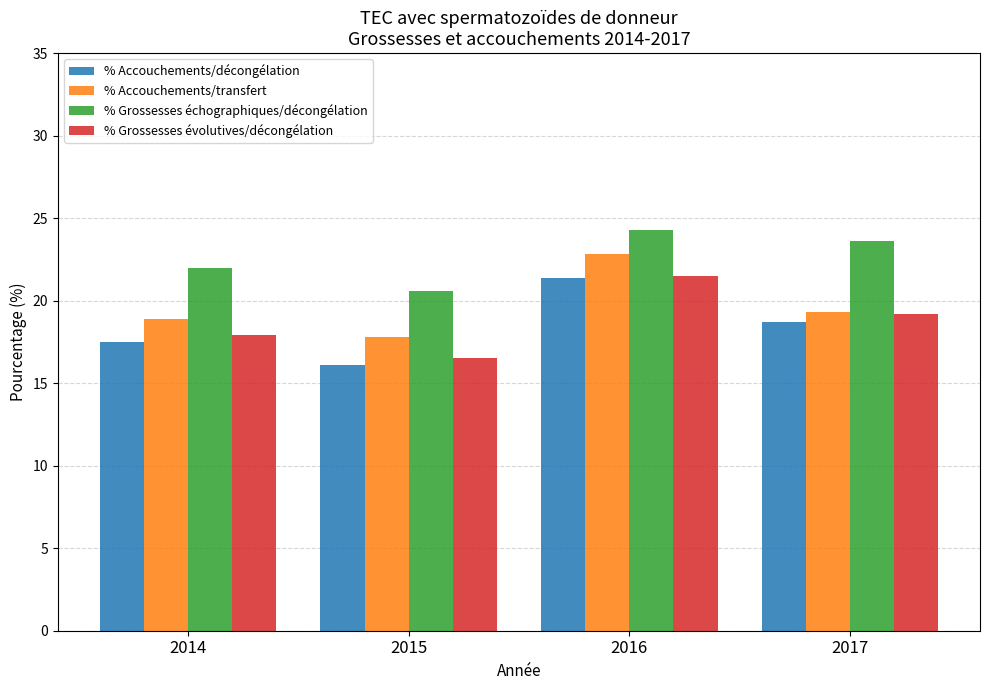

Reading left to right, transcribe all the data shown in this chart.

% Accouchements/décongélation: 2014=17.5	2015=16.1	2016=21.4	2017=18.7
% Accouchements/transfert: 2014=18.9	2015=17.8	2016=22.8	2017=19.3
% Grossesses échographiques/décongélation: 2014=22.0	2015=20.6	2016=24.3	2017=23.6
% Grossesses évolutives/décongélation: 2014=17.9	2015=16.5	2016=21.5	2017=19.2